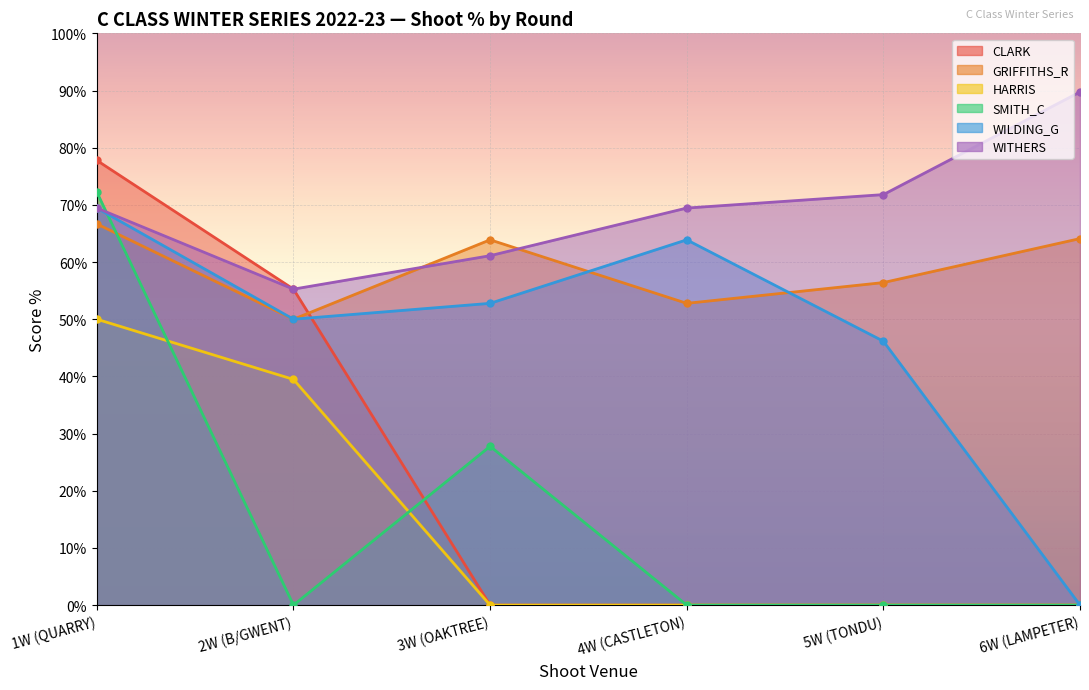

How many values in the SMITH_C series exceed 0?

2